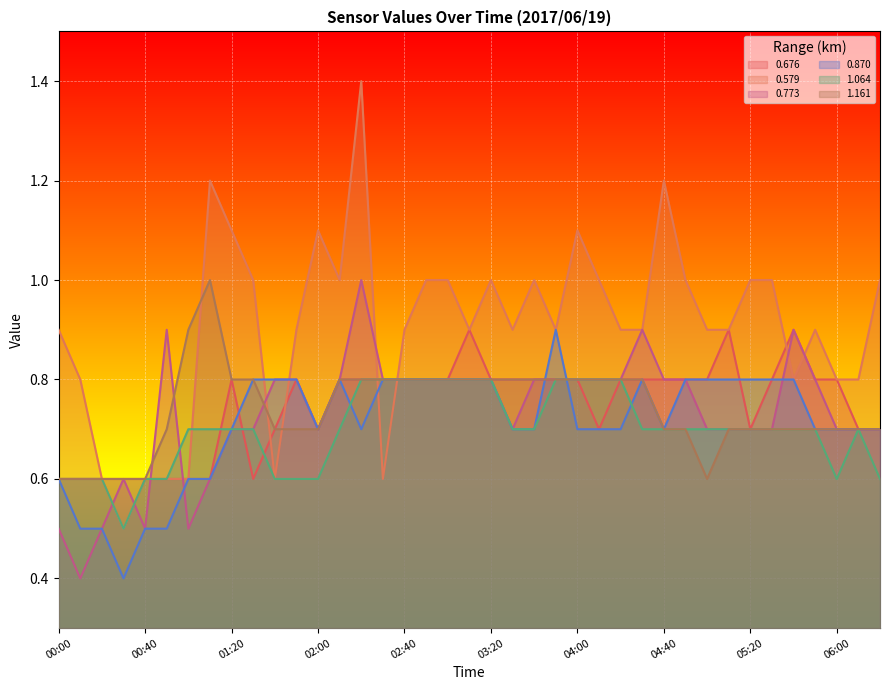

At how many categories does at least one series exceed 0?

39